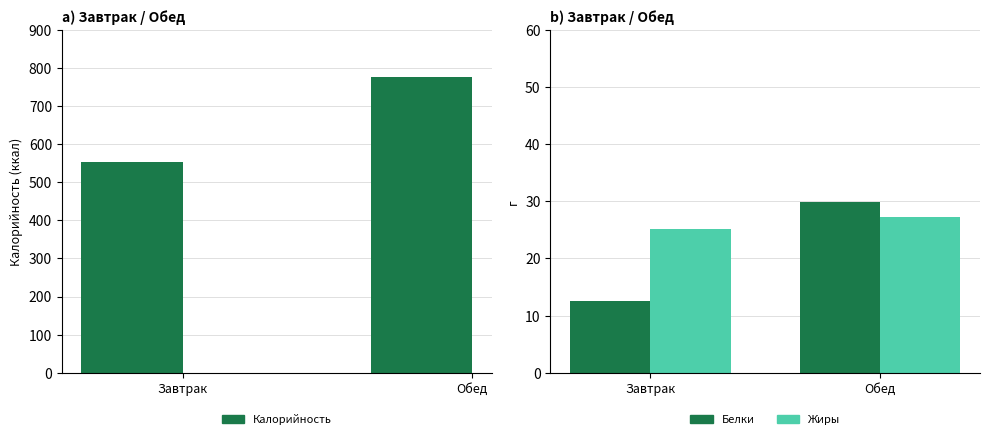

What value does the Калорийность series have at Обед?

776.1